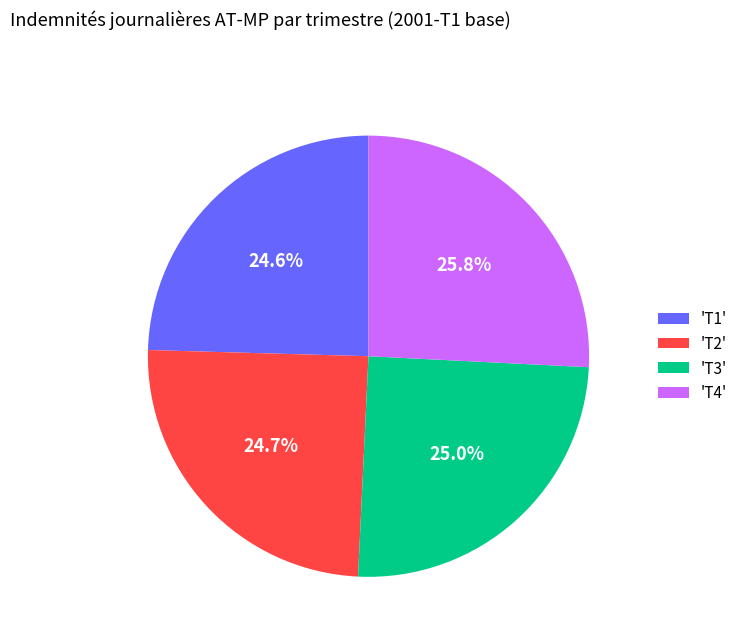

Is there a majority slice in this chart?

No